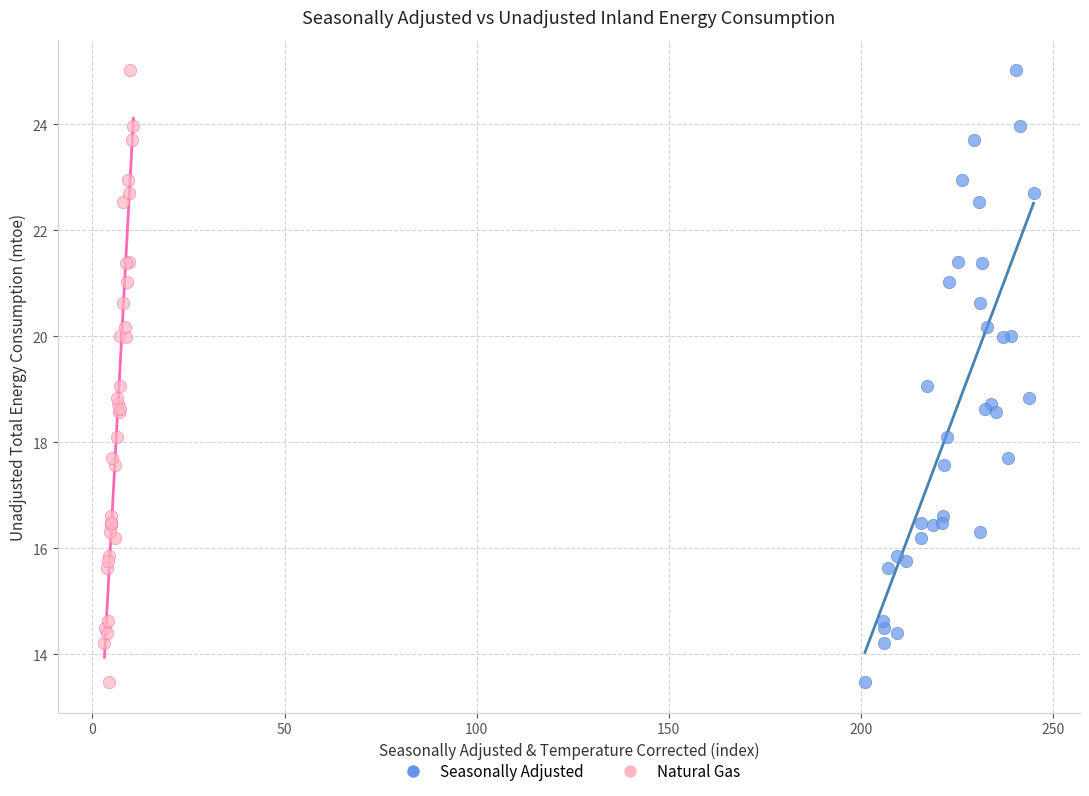

What are all the series names shown in the legend?

Seasonally Adjusted, Natural Gas